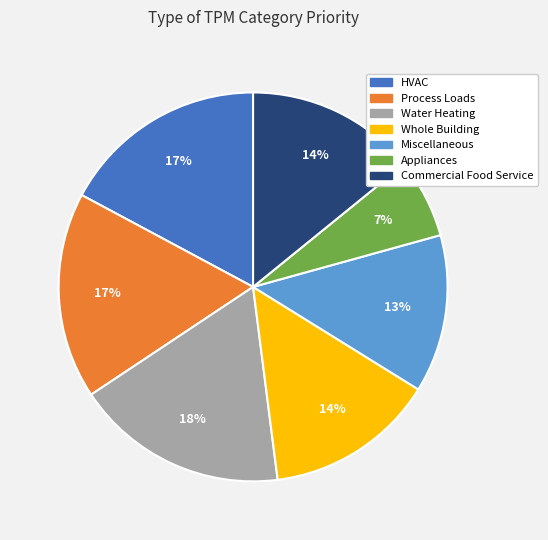

True or false: Whole Building accounts for 27% of the total.

False